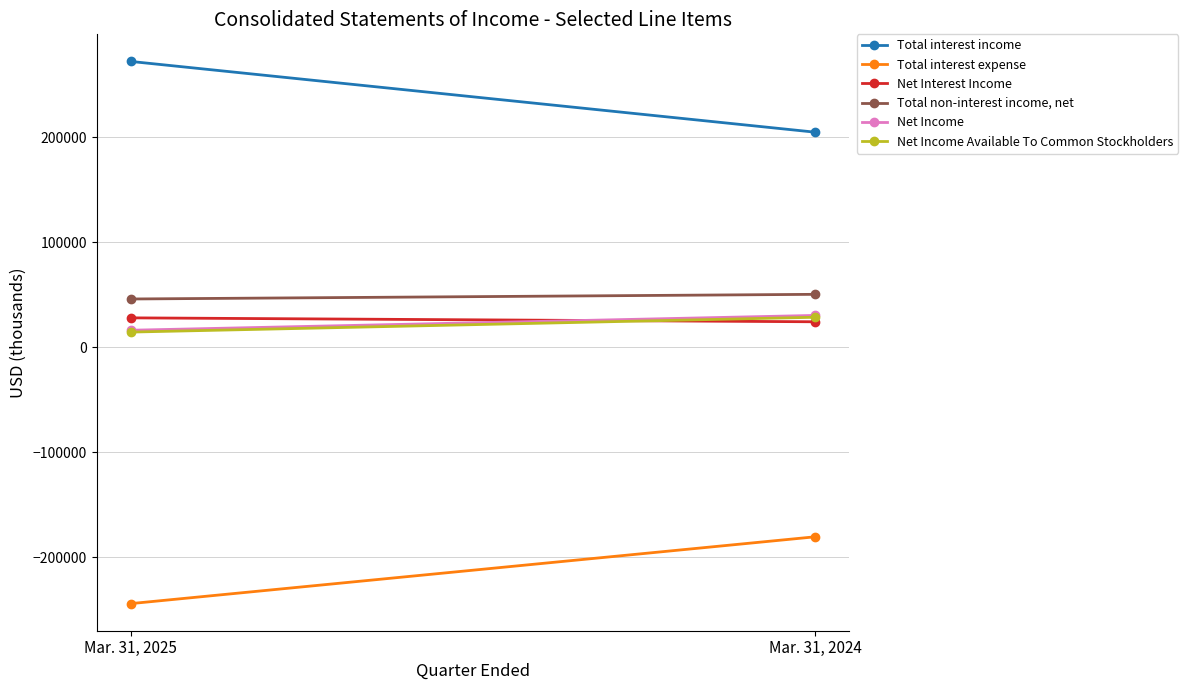

How many lines are shown in the chart?

6